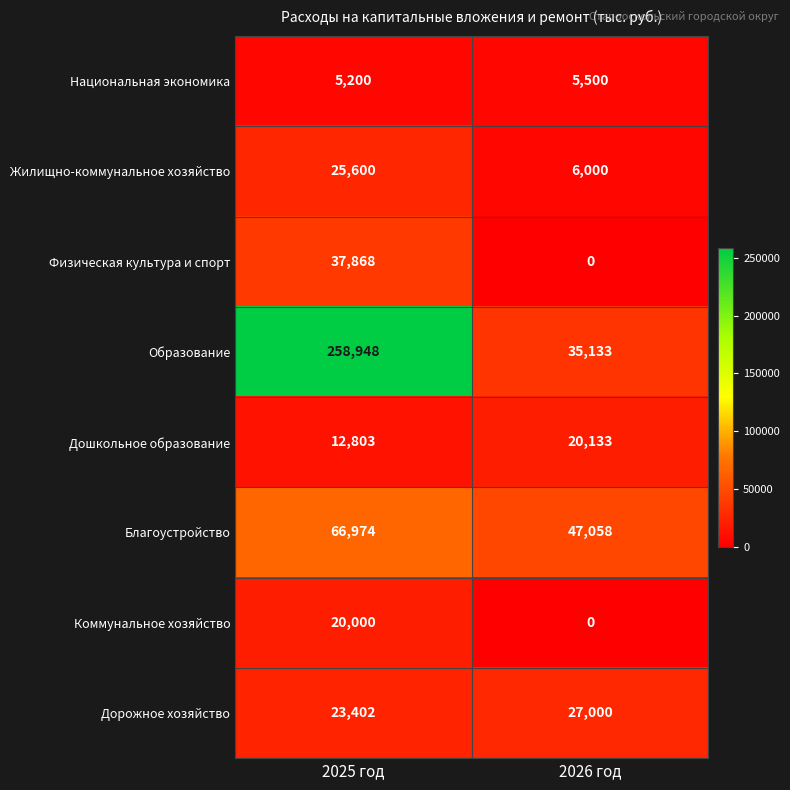

What is the approximate value of Жилищно-коммунальное хозяйство at 2025 год, to the nearest 10?

25600